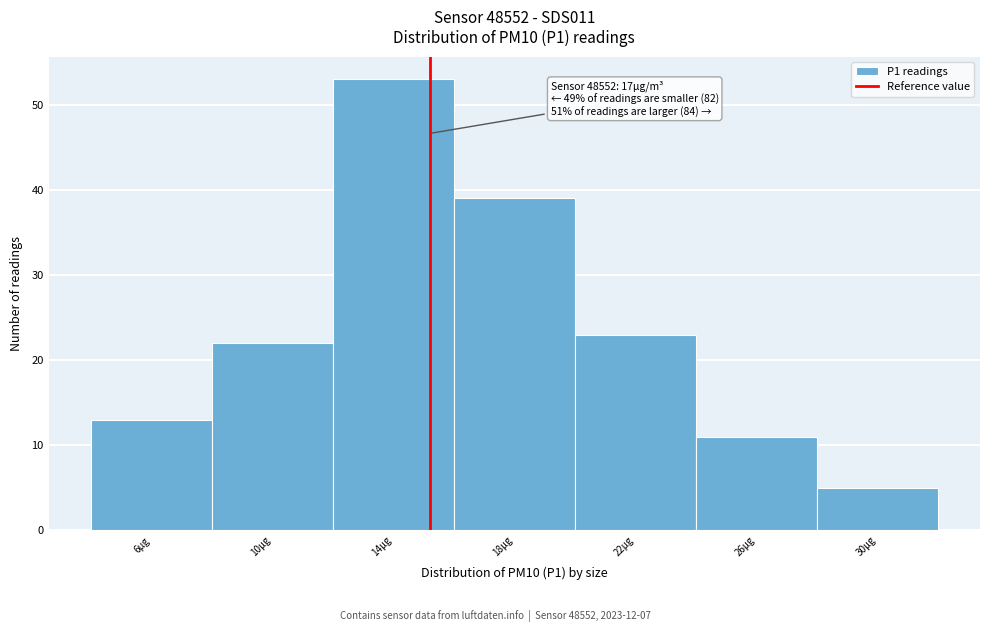

Reading left to right, what are all the values shown in this chart?

6µg=13	10µg=22	14µg=53	18µg=39	22µg=23	26µg=11	30µg=5